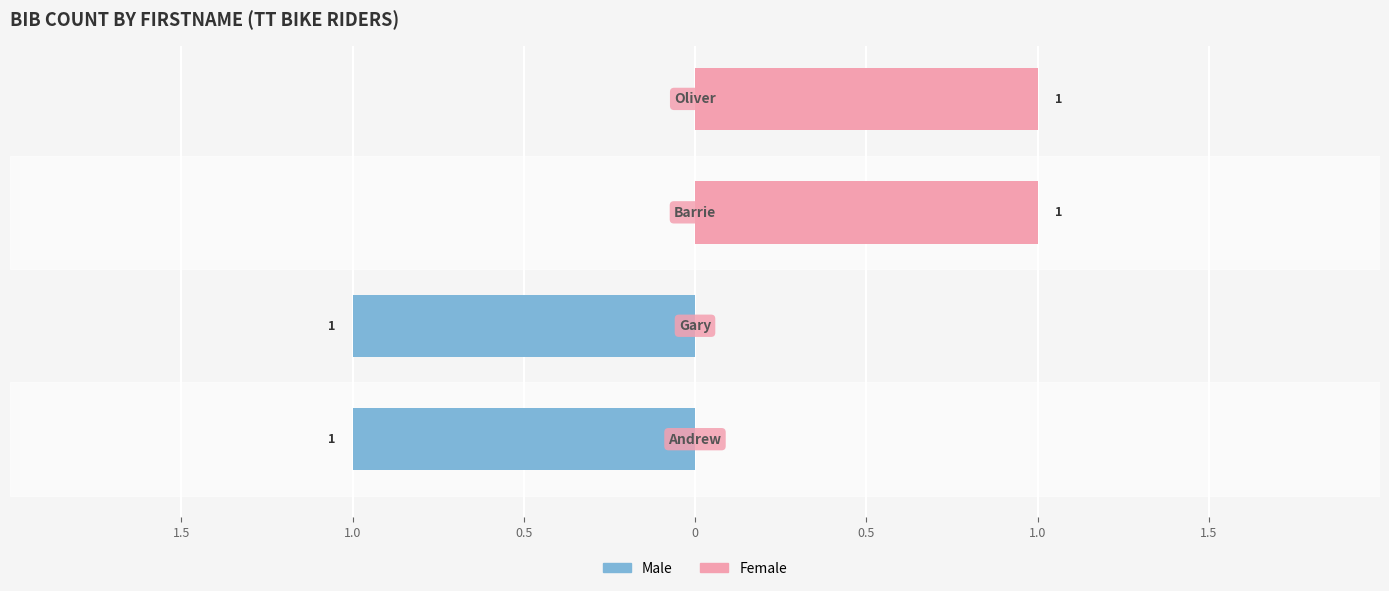

What is the value of the Male bar at the 1st from the left?

-1